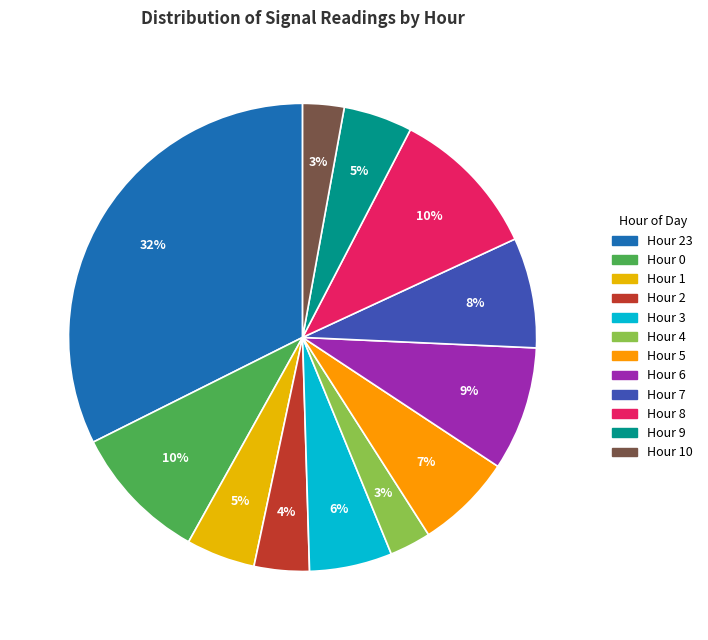

Count the number of slices in the pie.

12